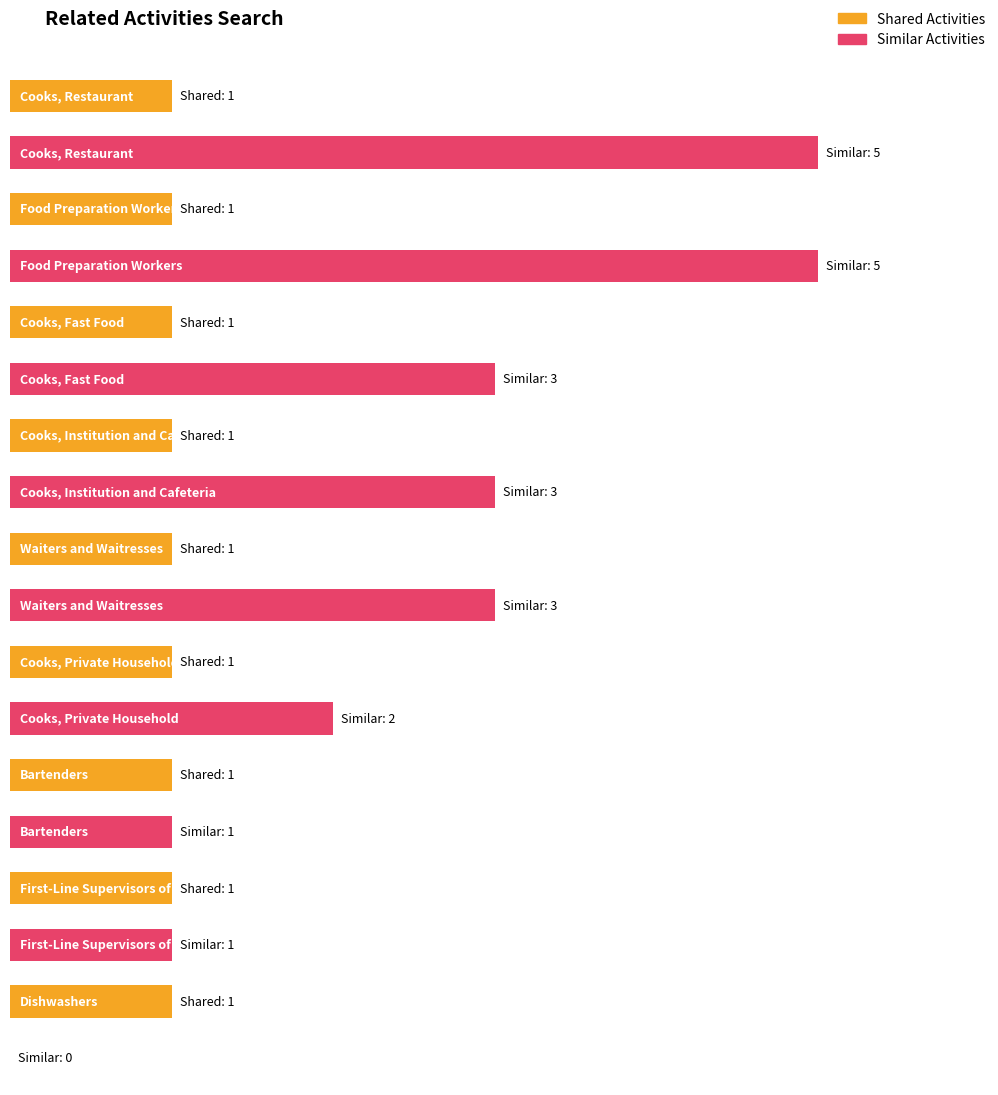

What are all the series names shown in the legend?

Shared Activities, Similar Activities